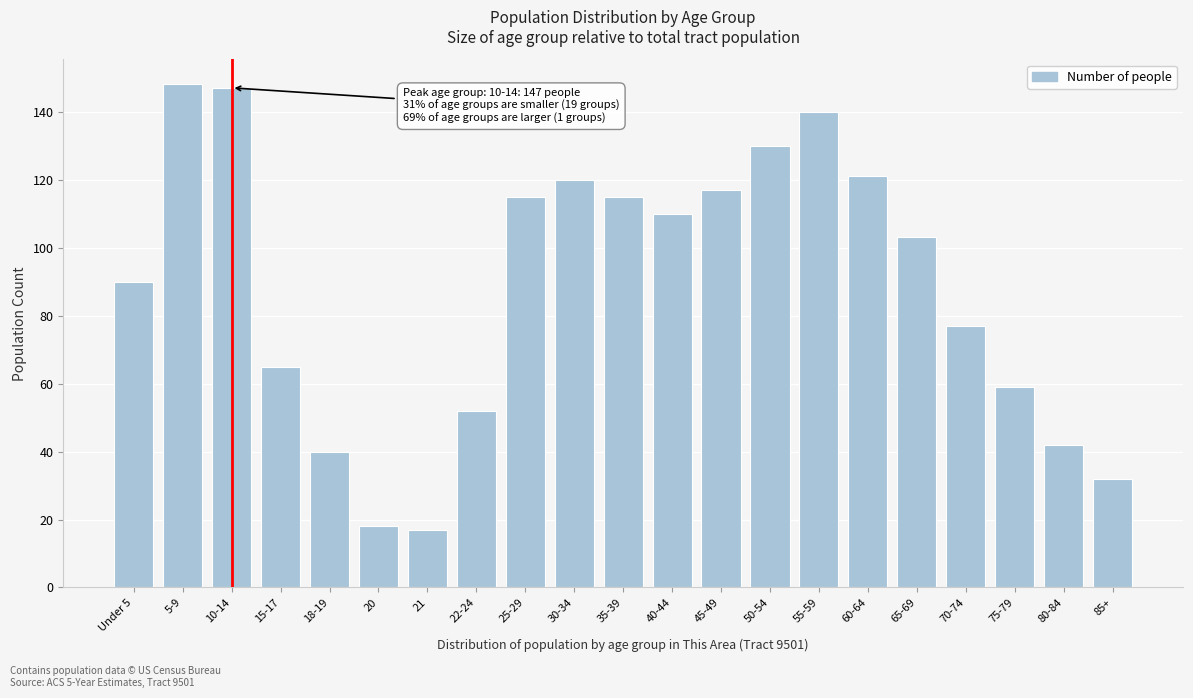

Reading right to left, what are all the values shown in this chart?

85+=32	80-84=42	75-79=59	70-74=77	65-69=103	60-64=121	55-59=140	50-54=130	45-49=117	40-44=110	35-39=115	30-34=120	25-29=115	22-24=52	21=17	20=18	18-19=40	15-17=65	10-14=147	5-9=148	Under 5=90